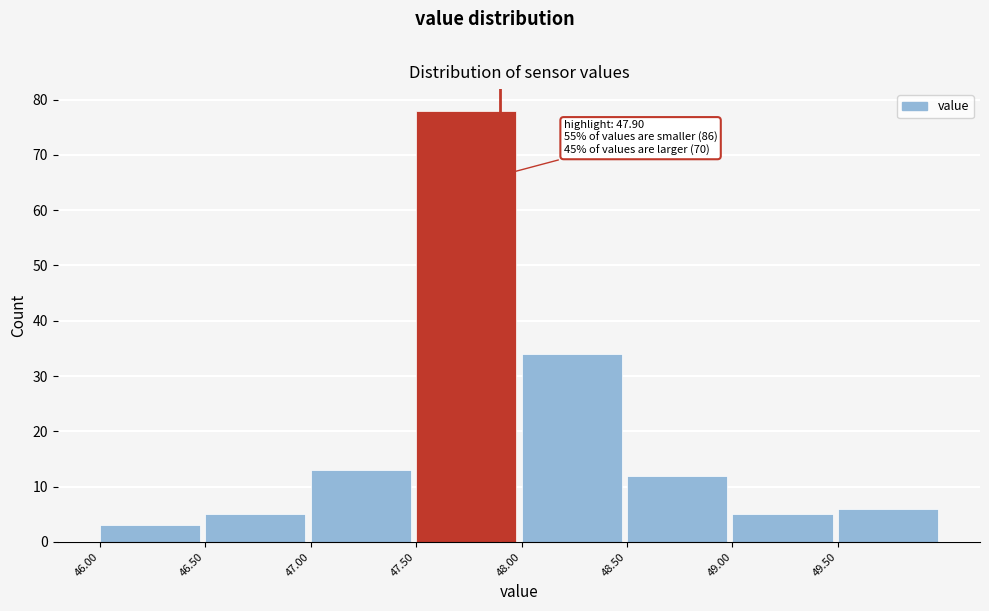

Over which range of the x-axis is the bar tallest?

47.5 to 48.0